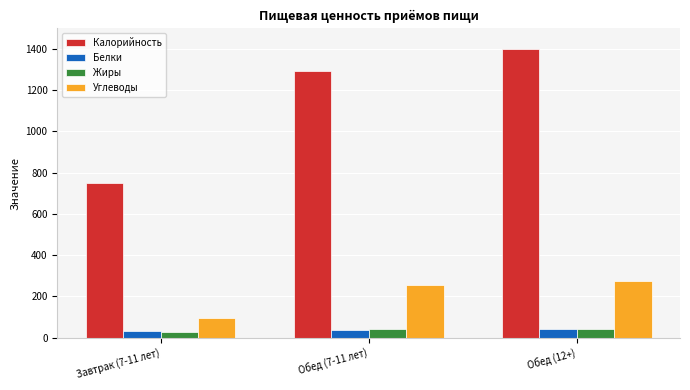

What is the spread (max minus min) of values at Обед (12+)?

1358.7